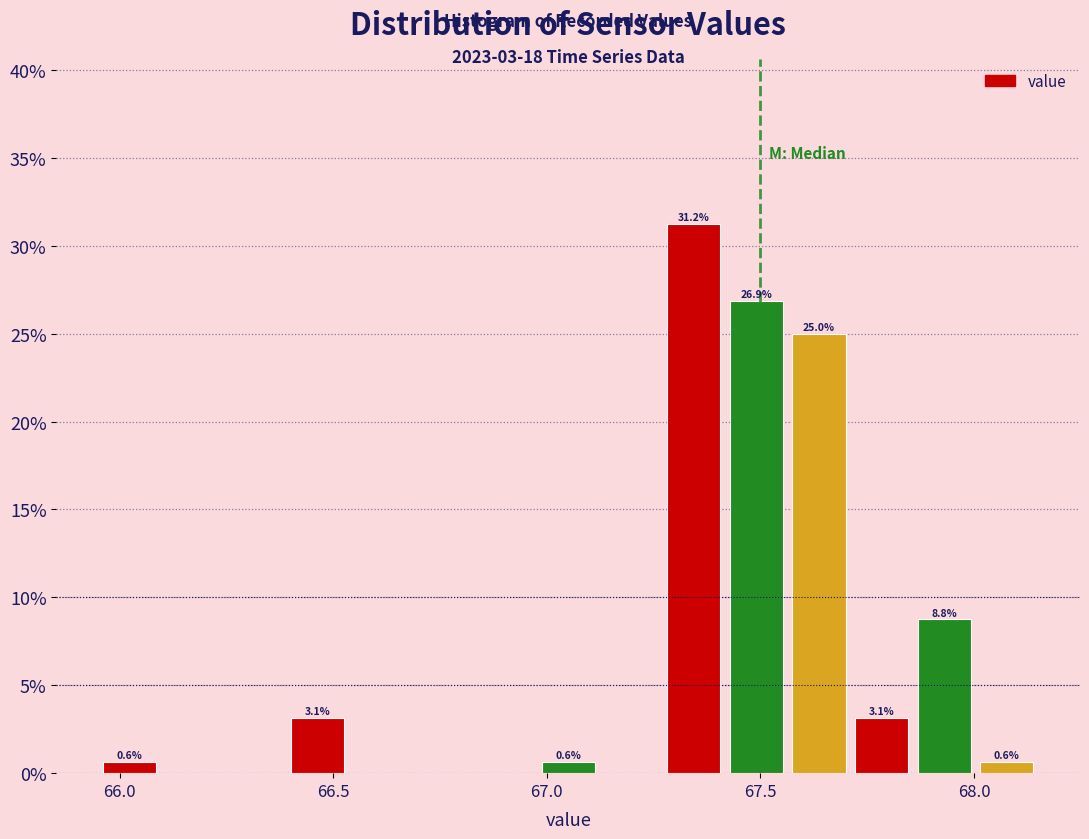

Around what value on the x-axis is the tallest bar? Give the approximate position of its centre, as read against the axis.

67.35